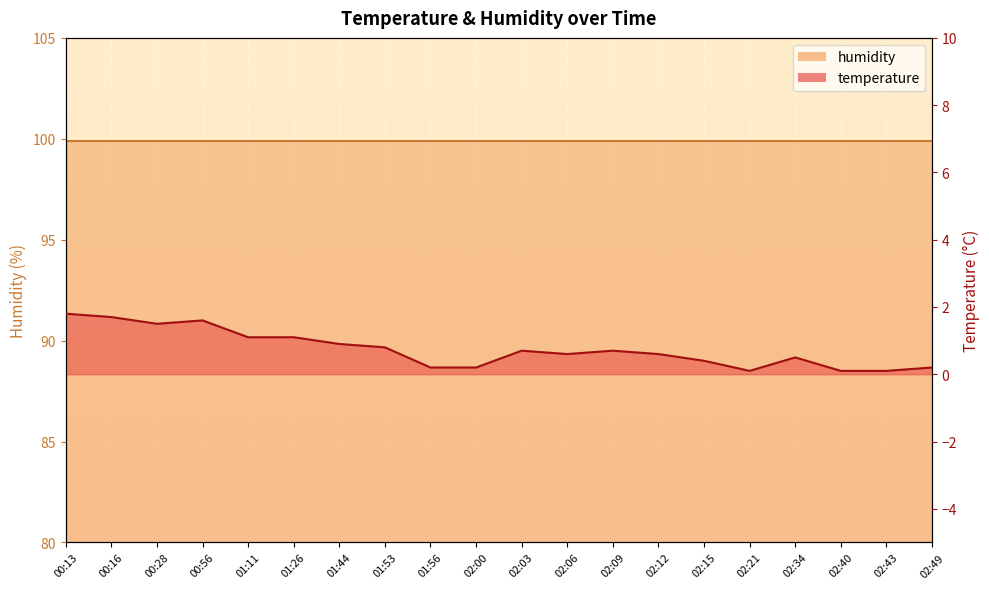

What is the maximum value shown in the chart?

1.8